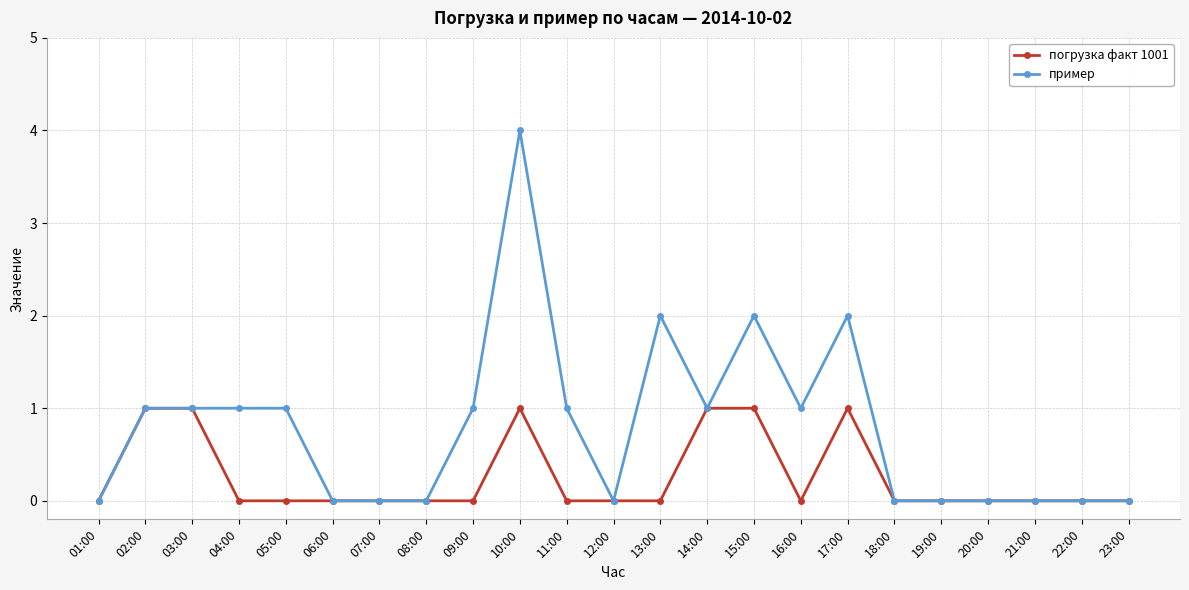

The пример series shows 1 at 02:00. True or false?

True